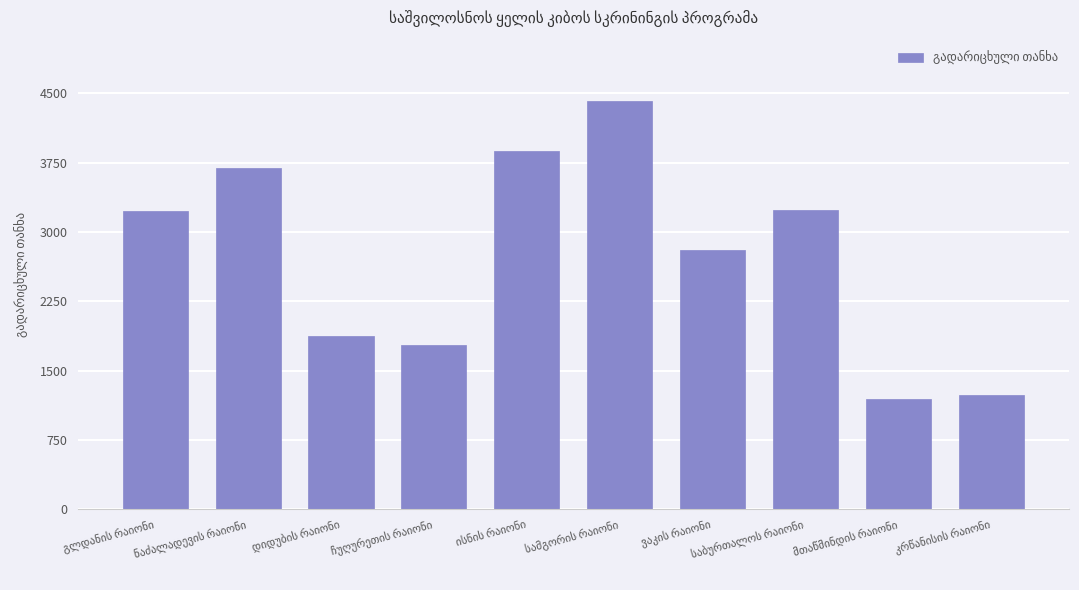

What is the maximum value shown in the chart?

4416